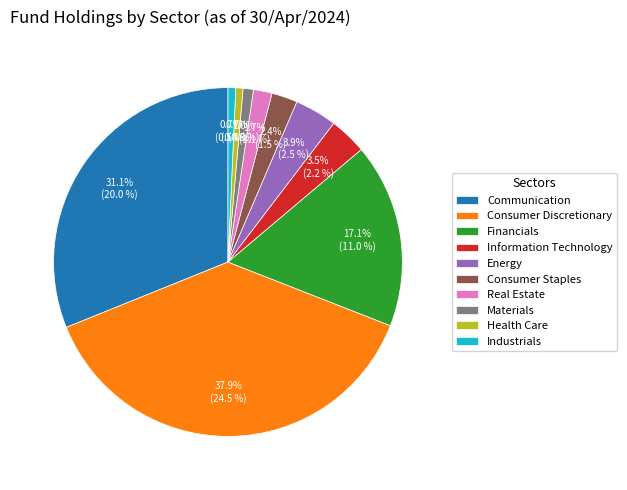

Does any single category account for the majority?

No